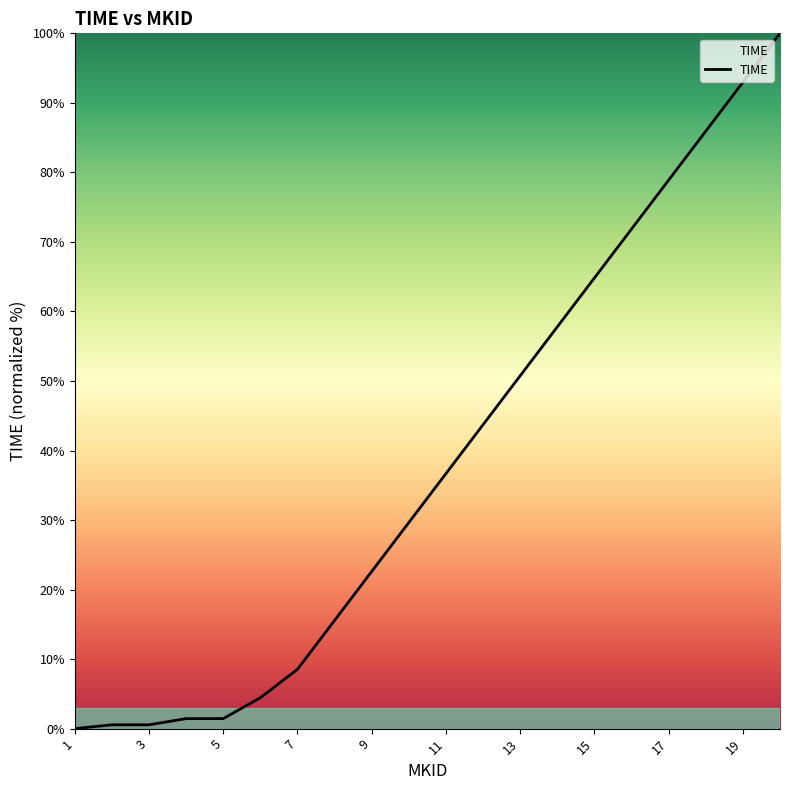

What is the difference between the maximum and minimum values?

100.0